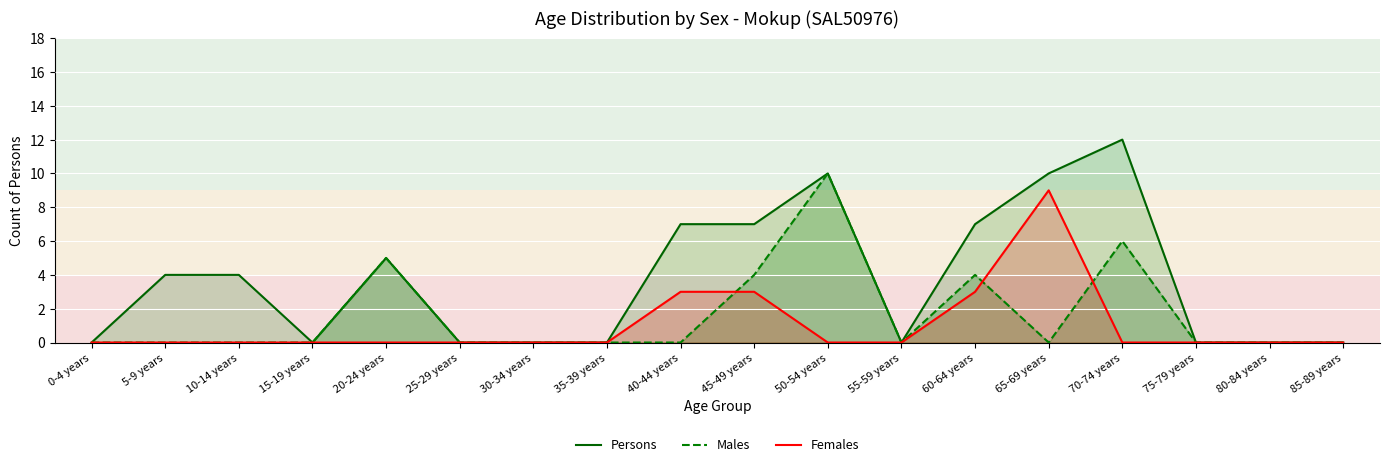

What is the label of the 7th point from the right?

55-59 years